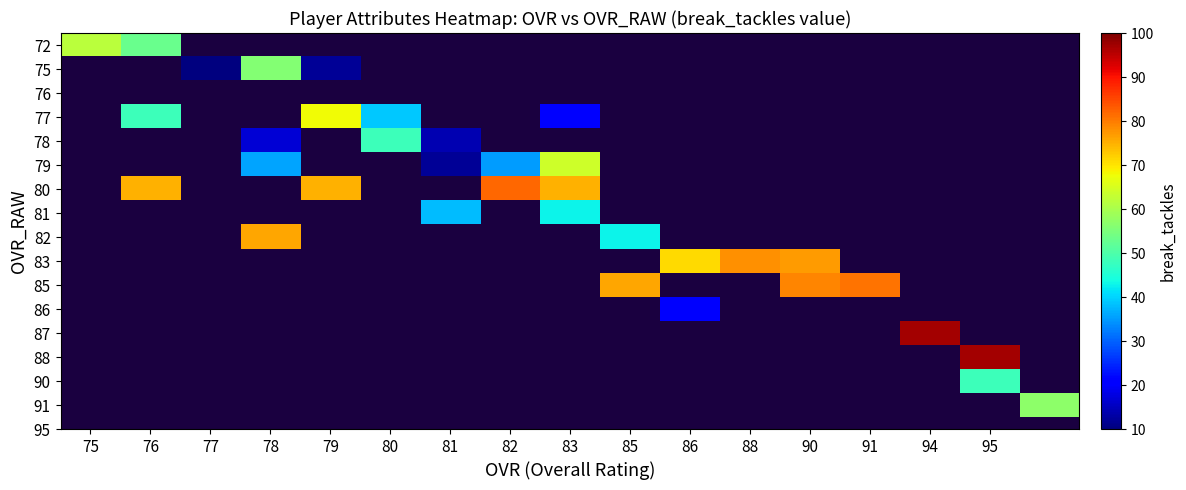

Is the value of 90 at 88 greater than the value of 75 at 85?

No